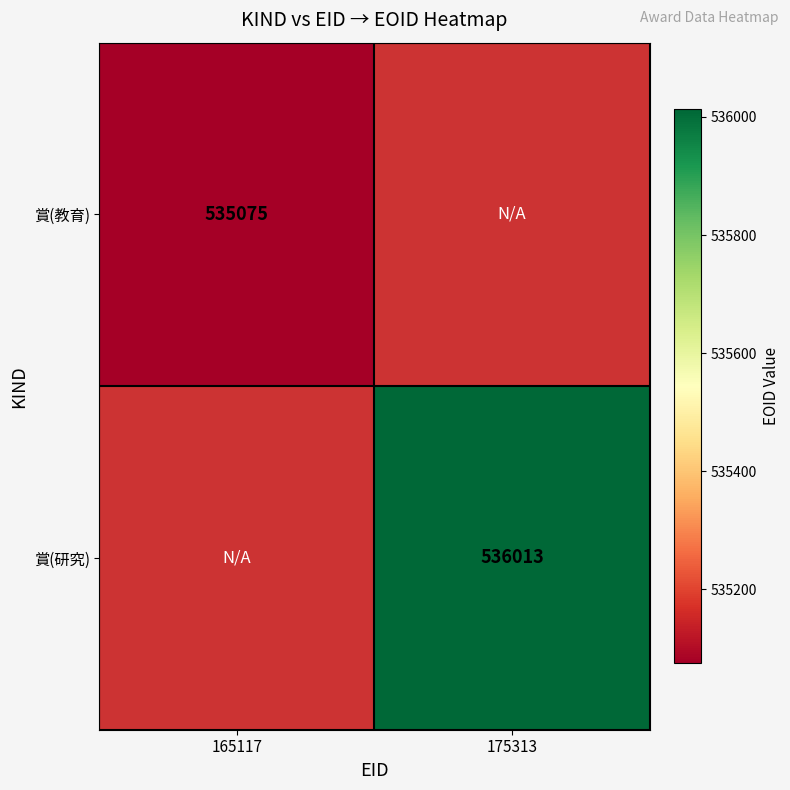

True or false: 賞(教育) has a value of 810894 at 165117.

False